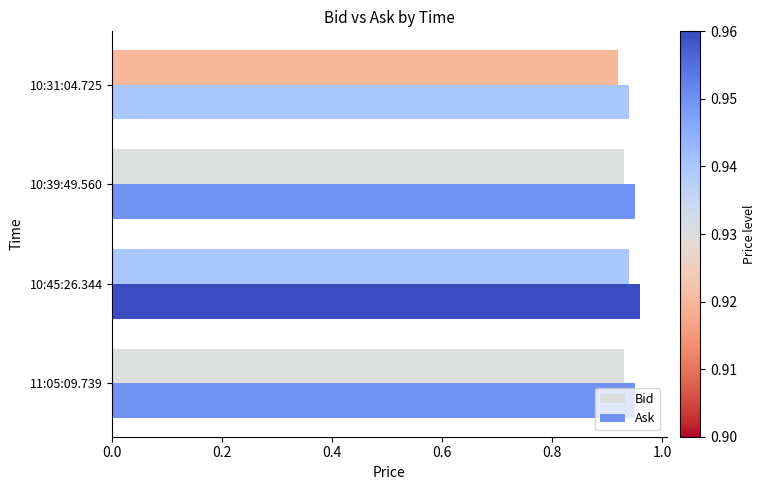

List the series in order of their overall mean, lowest first.

Bid, Ask